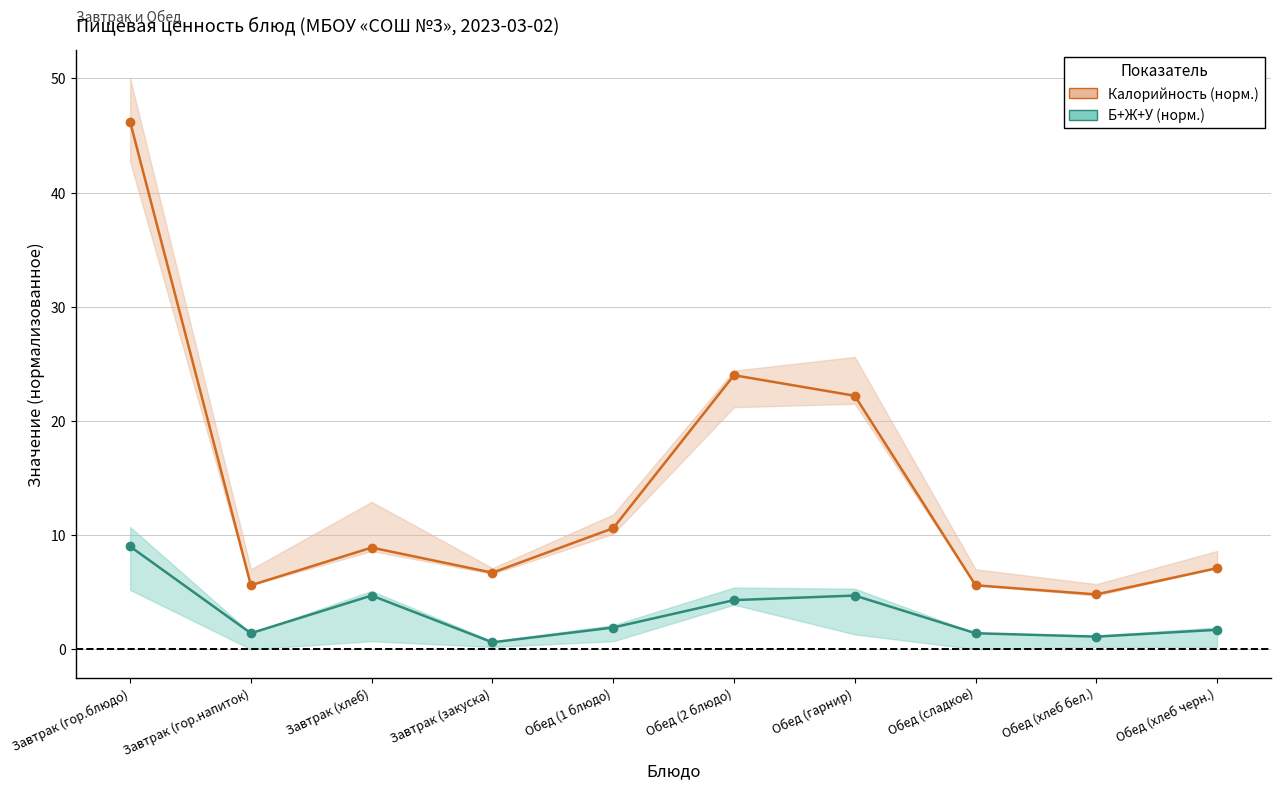

How many interior local valleys does the Б+Ж+У (норм.) series have?

3